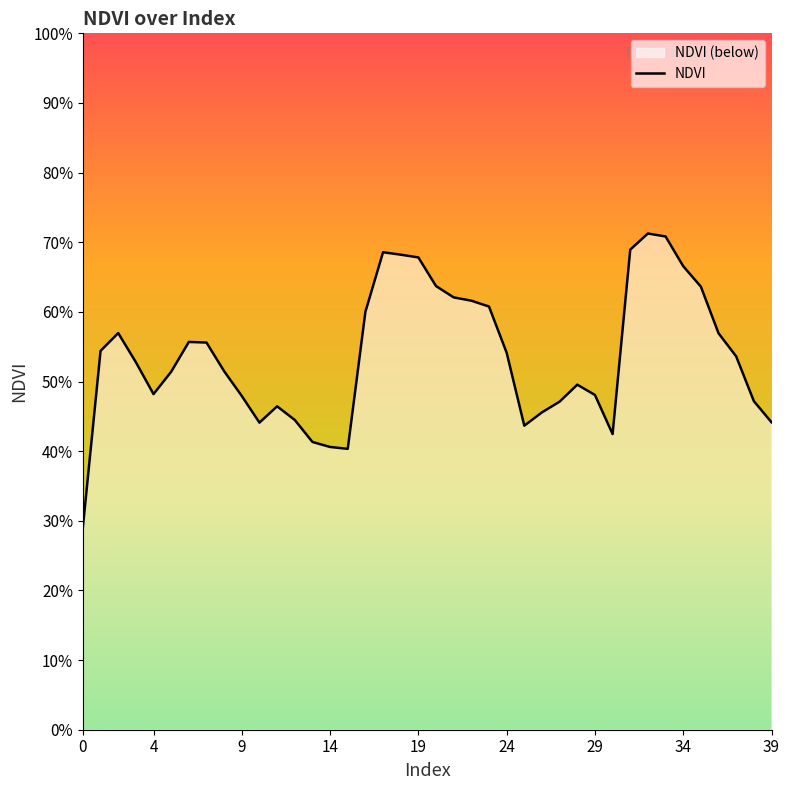

What is the difference between the second highest and minimum values?

0.4